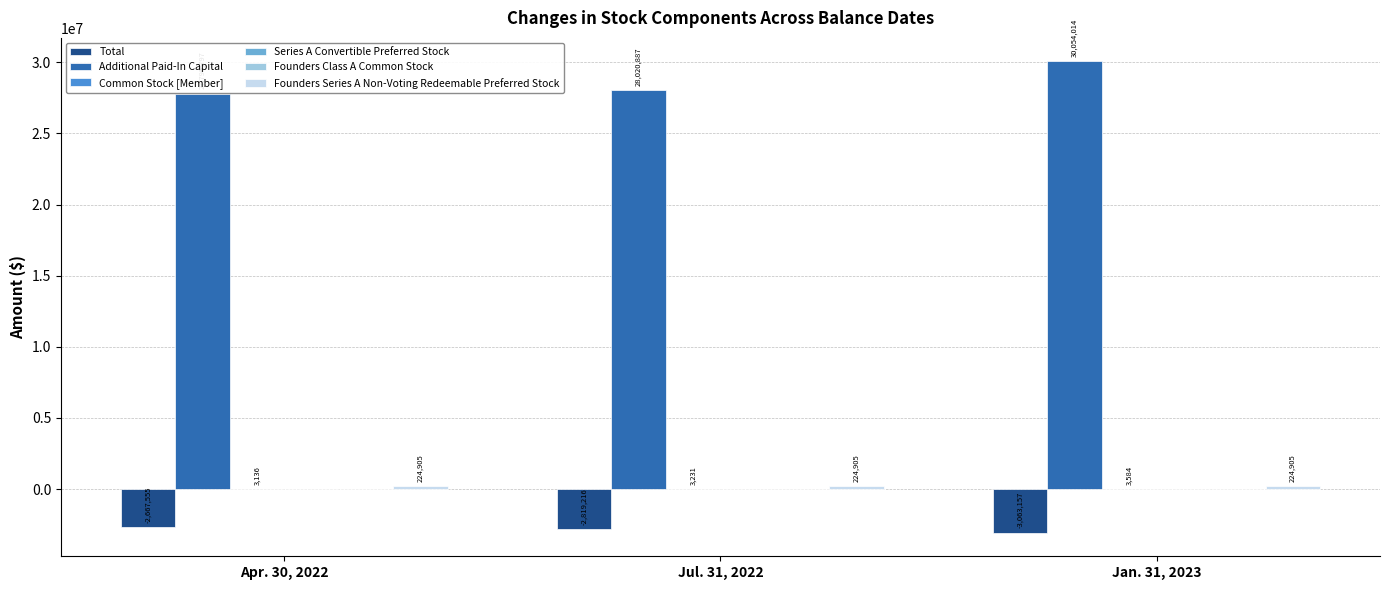

The Total series shows -1797599 at Jan. 31, 2023. True or false?

False